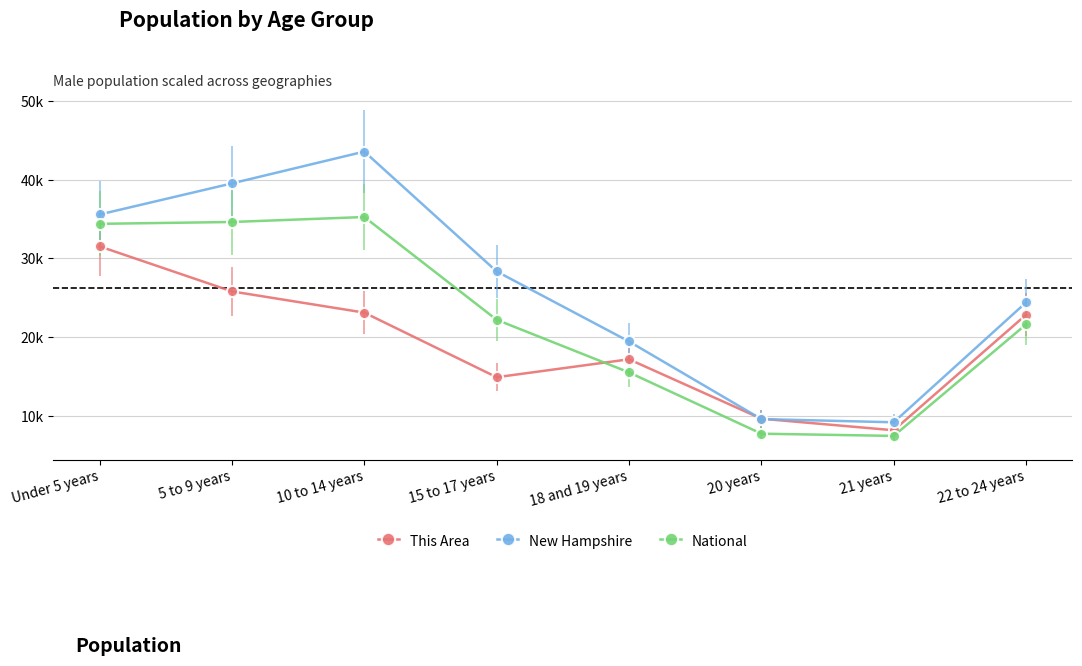

What is the sum of all New Hampshire values?

209590.0